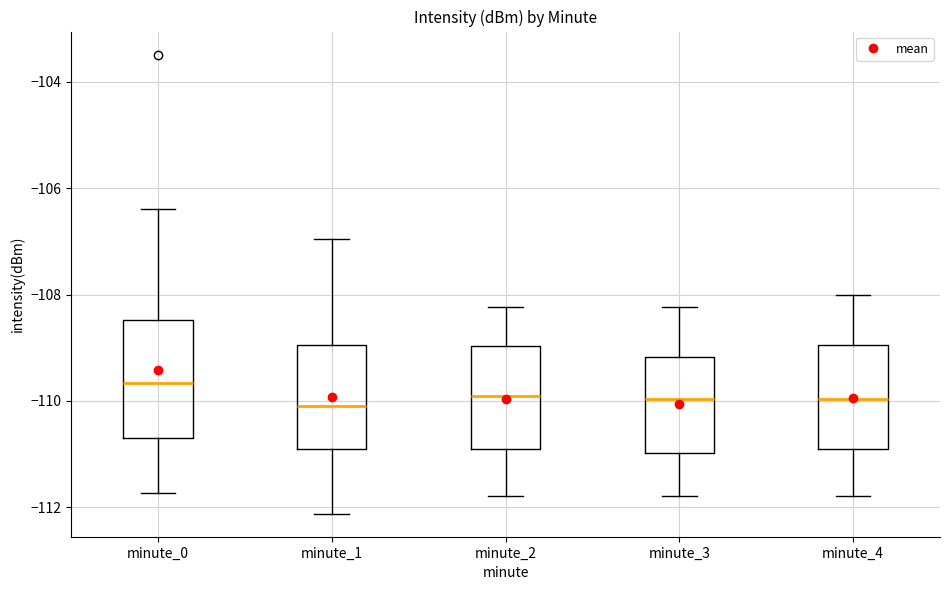

Reading left to right, transcribe this box plot: for each box, give where its median line is, the range the box spans, and where its two whiskers end, as read against the y-axis. The values are not printed on the chart, so give them approximately, as read against the axis.

minute_0: median -109.6, box -110.6 to -108.4, whiskers -111.8 to -106.4
minute_1: median -110.0, box -111.0 to -109.0, whiskers -112.2 to -107.0
minute_2: median -110.0, box -110.8 to -109.0, whiskers -111.8 to -108.2
minute_3: median -110.0, box -111.0 to -109.2, whiskers -111.8 to -108.2
minute_4: median -110.0, box -110.8 to -109.0, whiskers -111.8 to -108.0